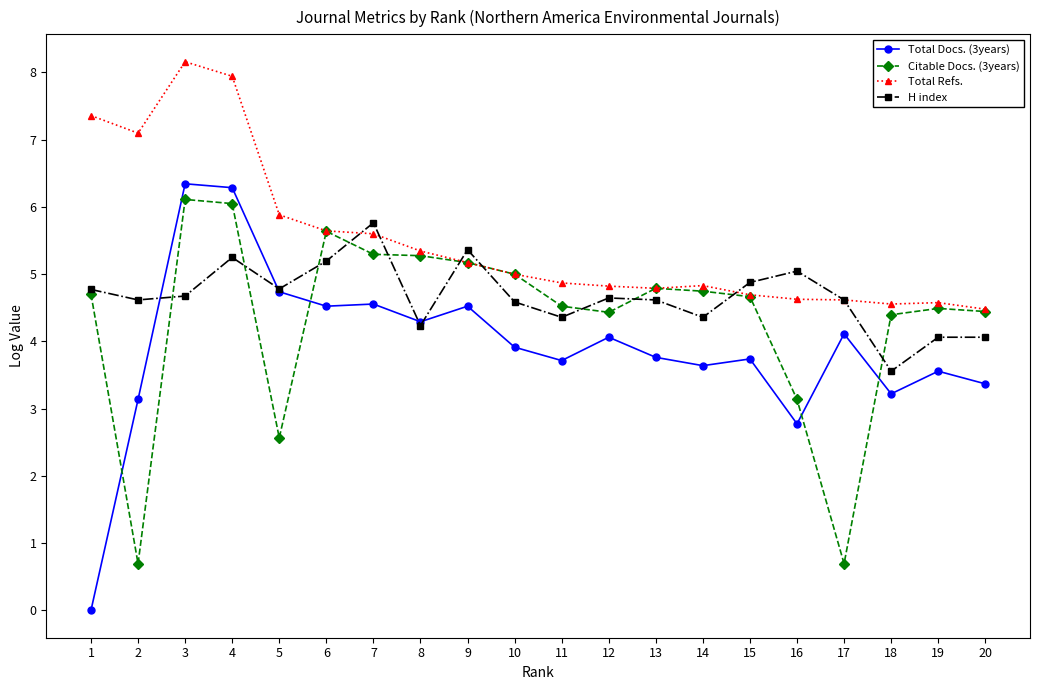

Is it true that Total Refs. equals 9.6 at 2?

False